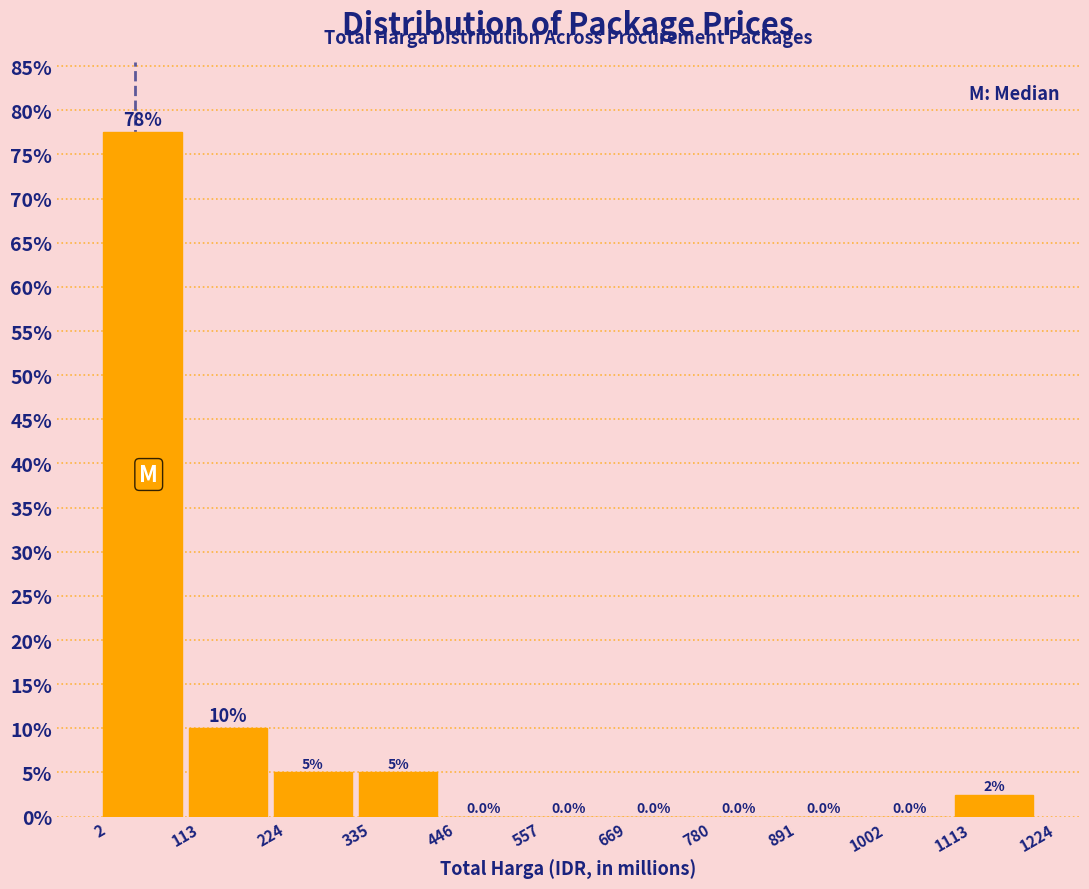

Over which range of the x-axis is the bar tallest?

2 to 113